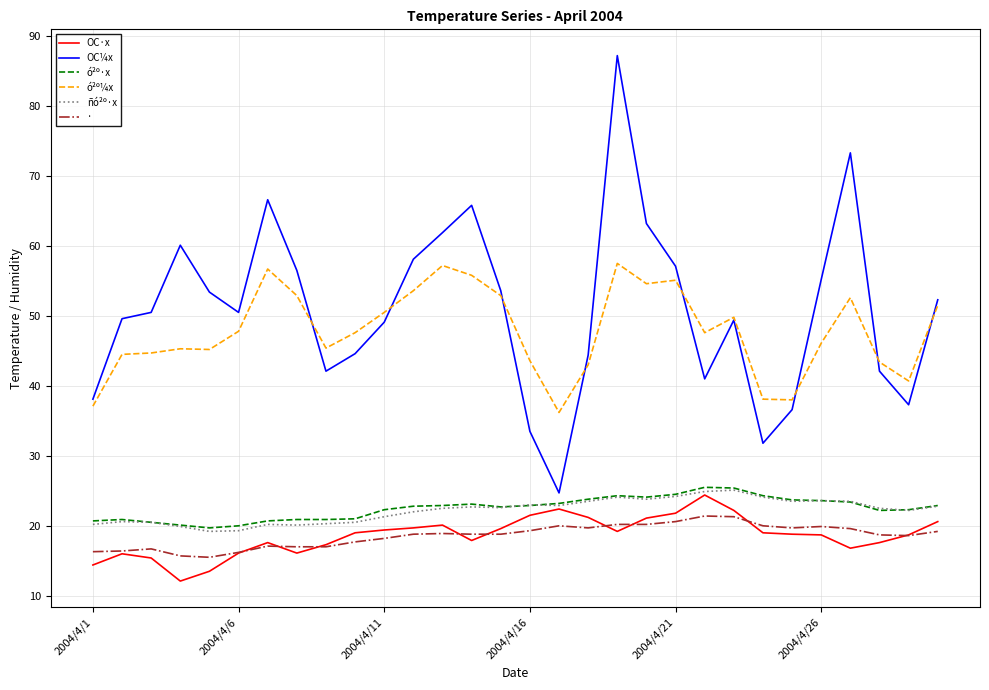

How many lines are shown in the chart?

6